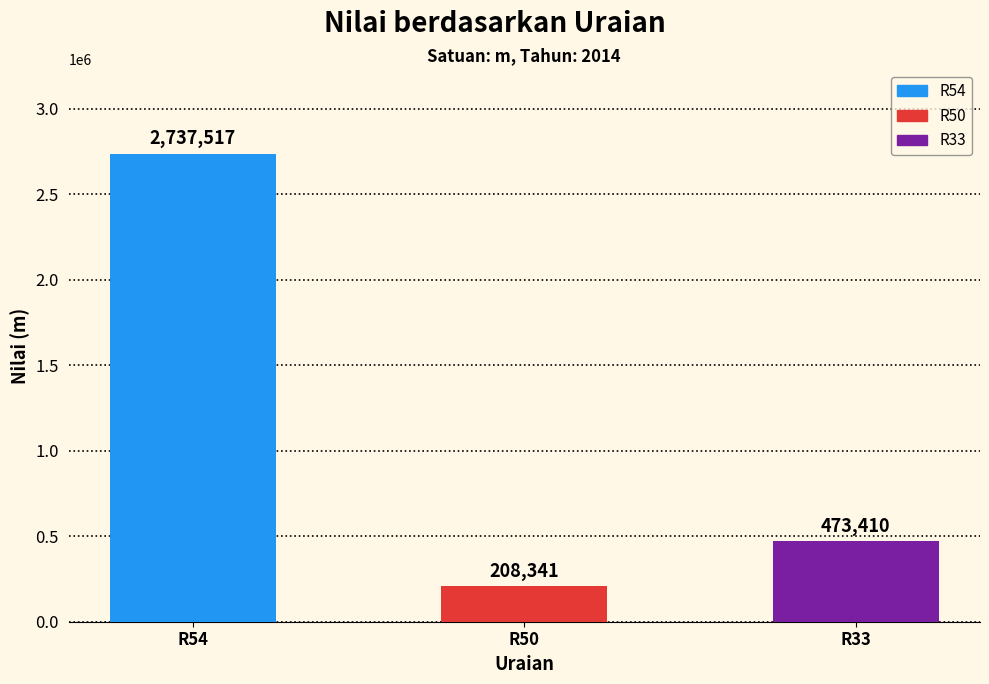

True or false: the data shows 617502 at R33.

False